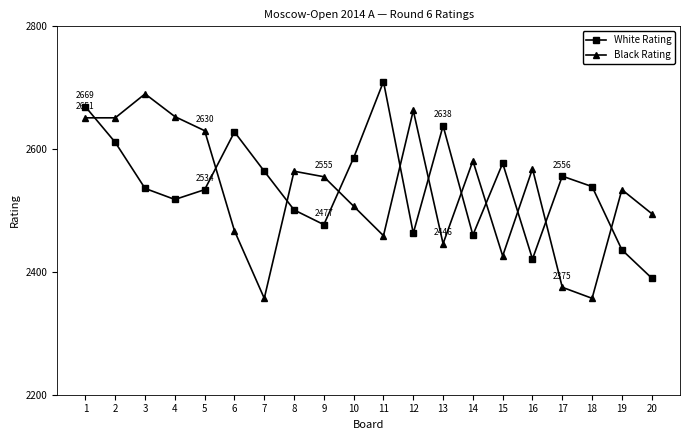

What is the spread (max minus min) of values at 2?

40